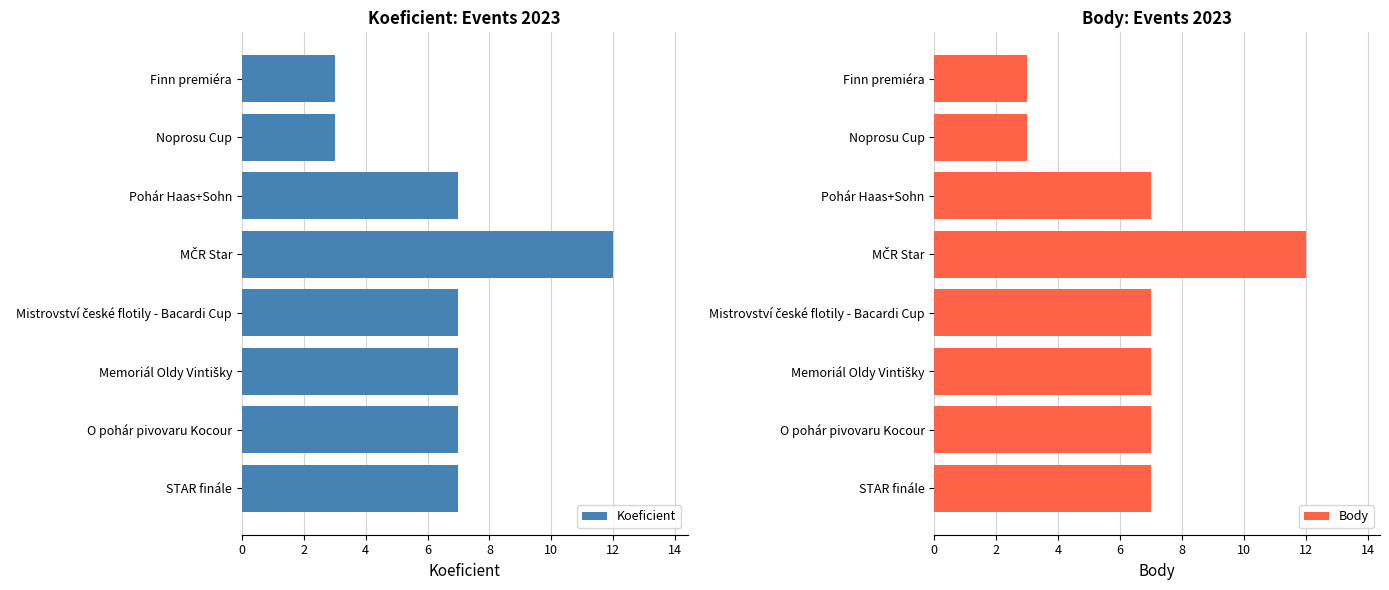

True or false: Koeficient has a value of 7 at STAR finále.

True